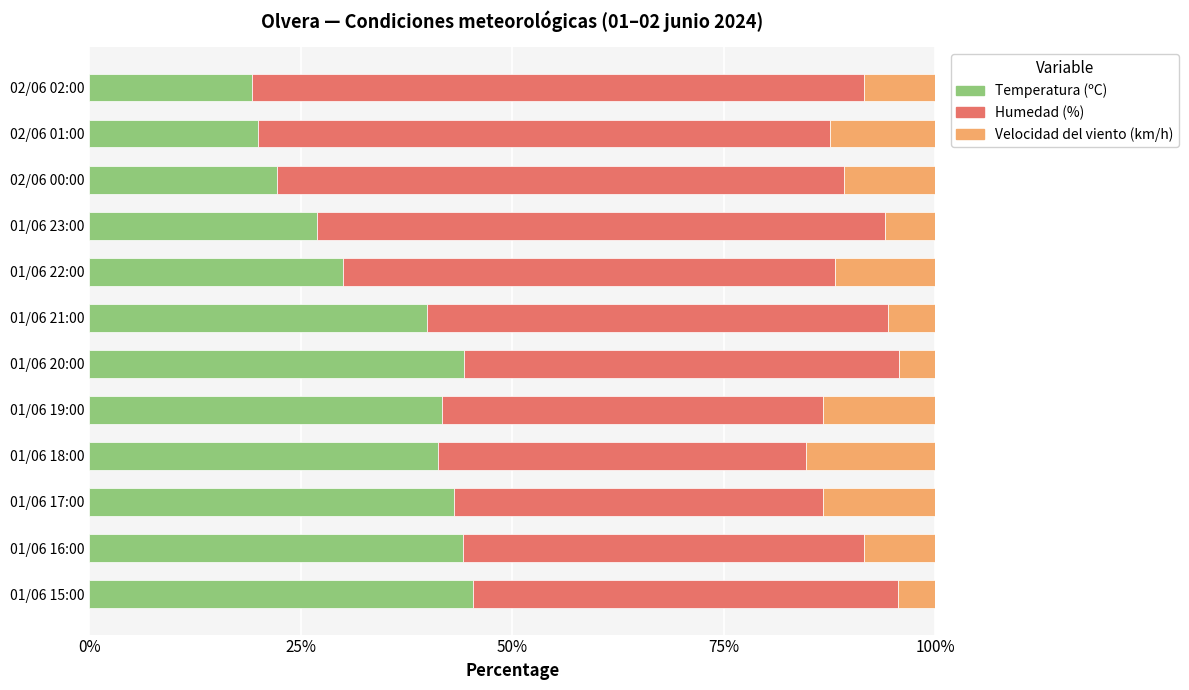

What is the maximum value for Temperatura (ºC)?

45.3